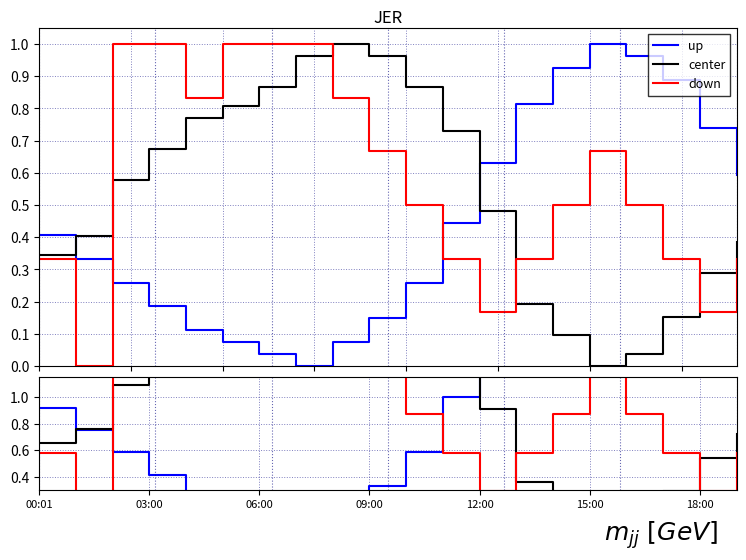

In down, how many points are lower than both neighbors (excluding endpoints)?

4